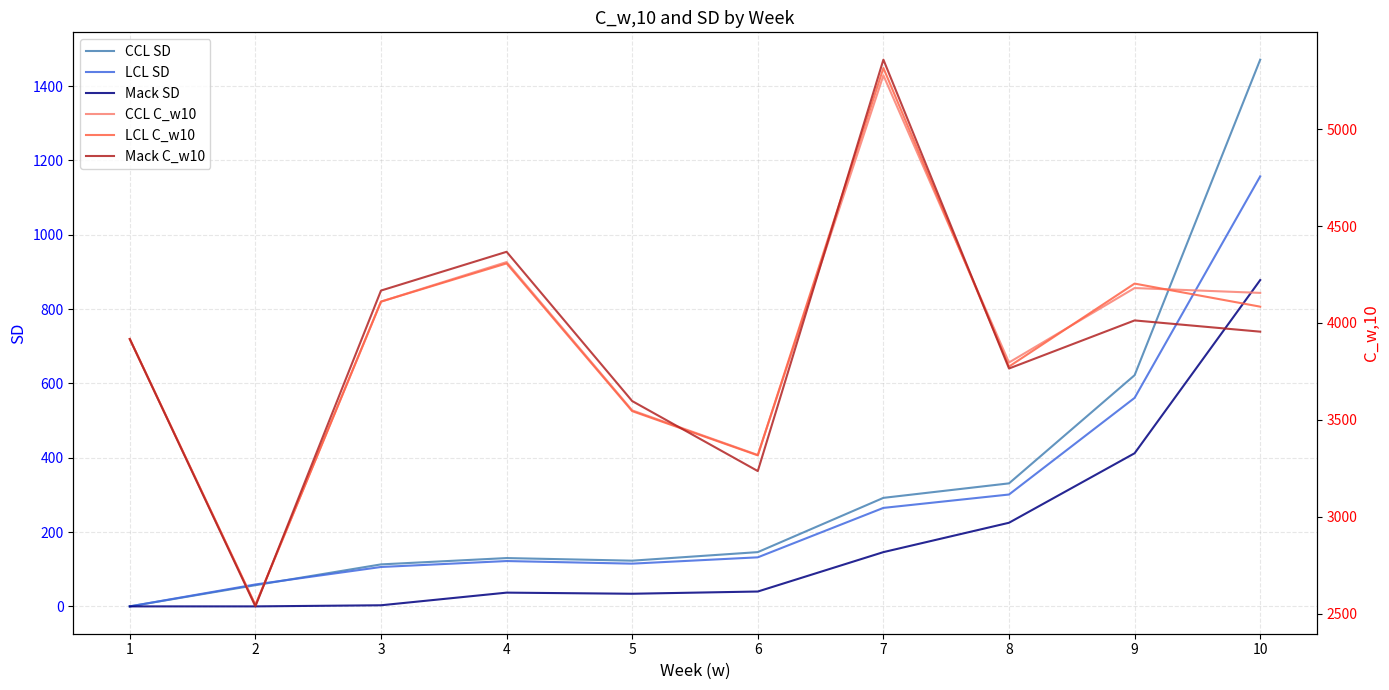

Which series has the widest spread of values?

Mack C_w10